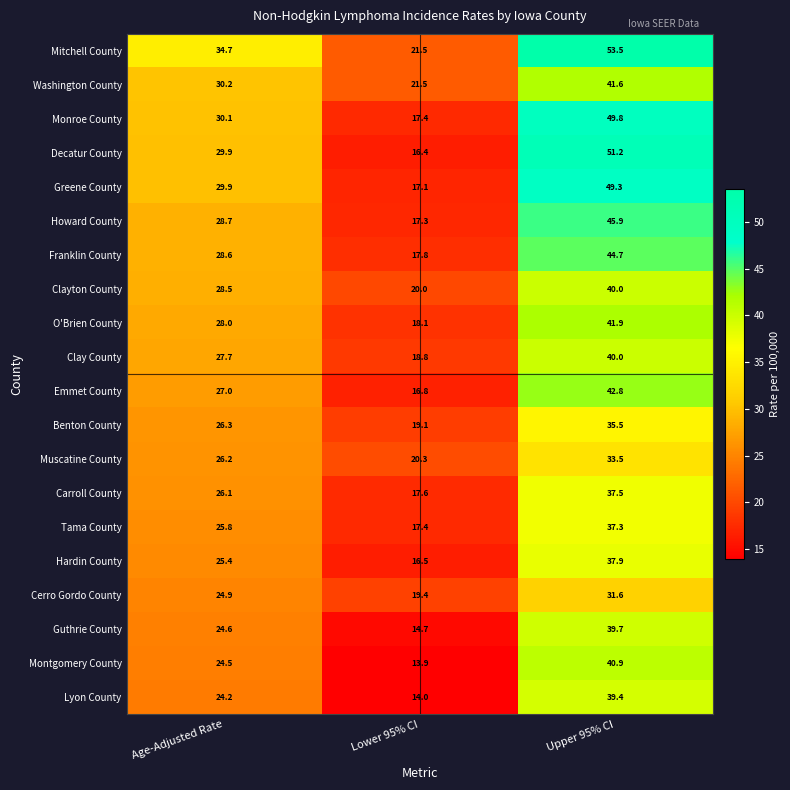

List the labels in order of Benton County value, smallest first.

Lower 95% CI, Age-Adjusted Rate, Upper 95% CI